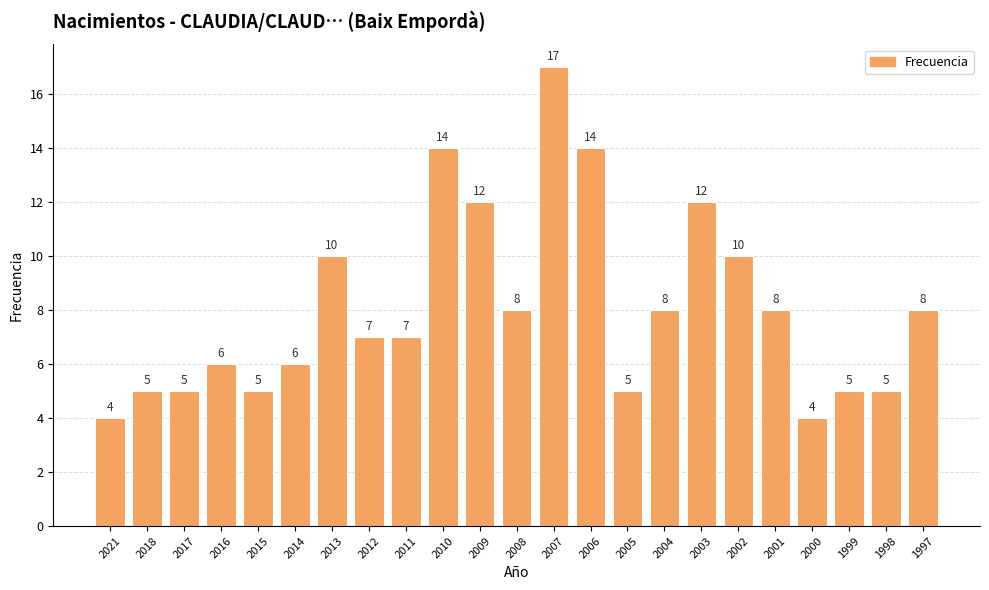

Reading left to right, list all the values displayed in this chart.

4	5	5	6	5	6	10	7	7	14	12	8	17	14	5	8	12	10	8	4	5	5	8